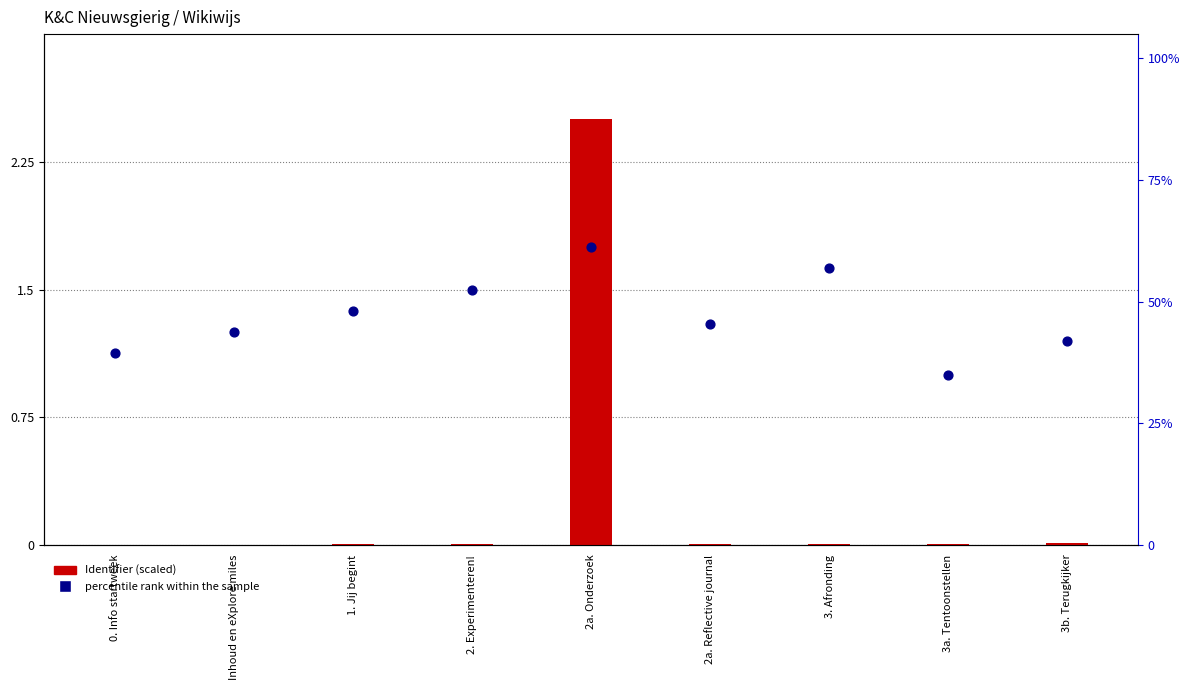

Between 1. Jij begint and 3b. Terugkijker, which is larger?

3b. Terugkijker